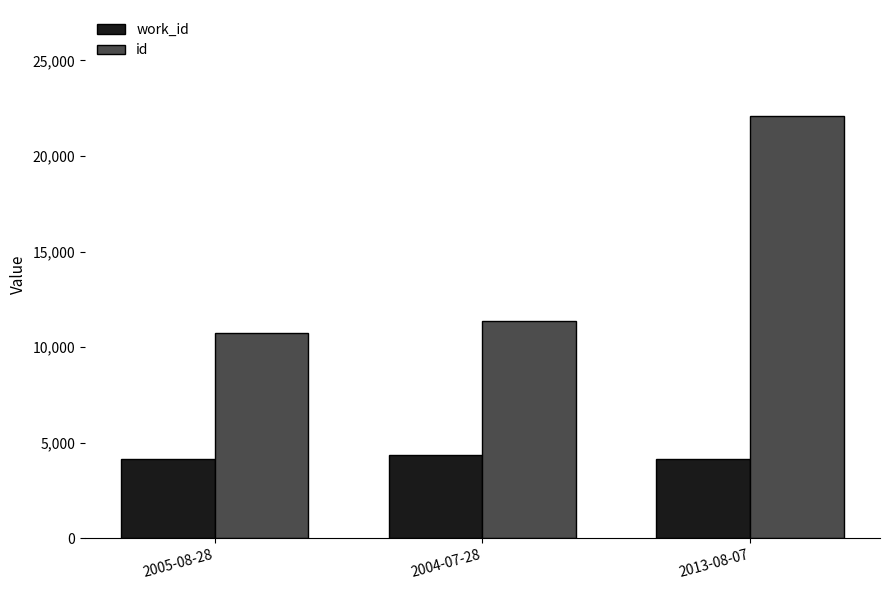

What is the minimum value for work_id?

4153